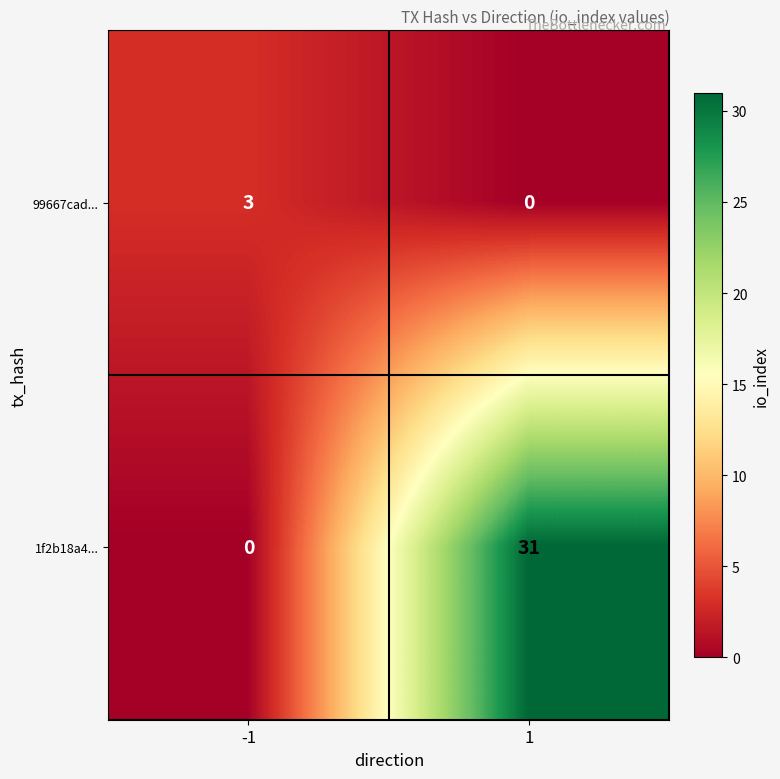

List the series in order of their peak value, highest first.

1f2b18a4..., 99667cad...